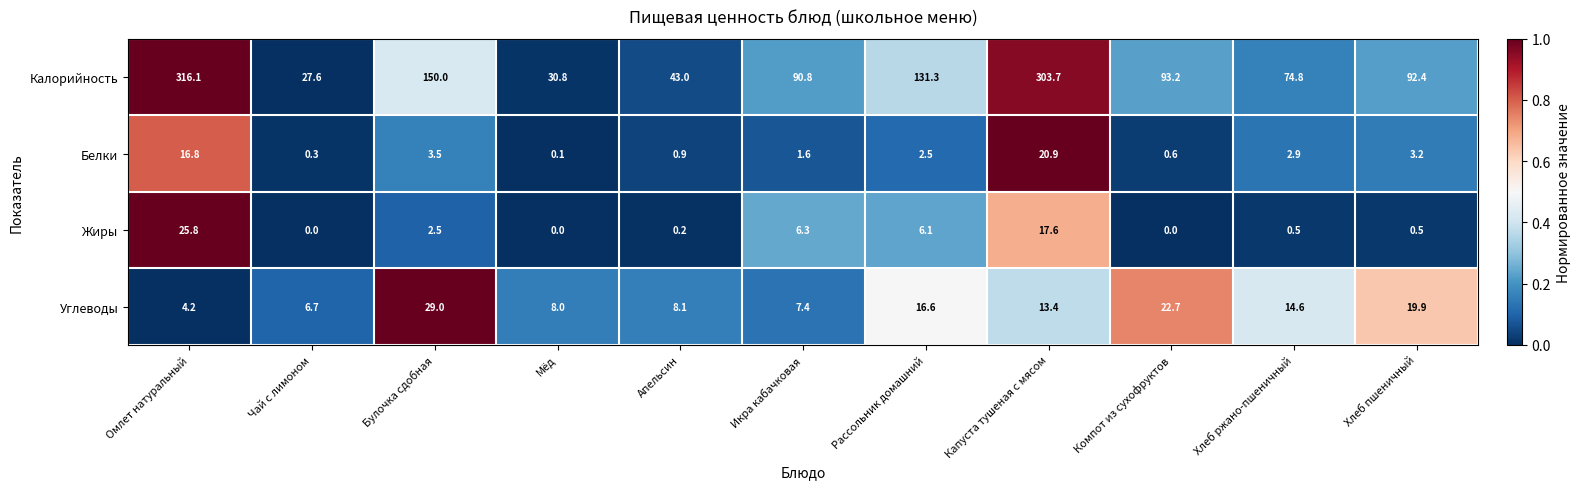

What is the difference between the highest and lowest values at Чай с лимоном?

27.6